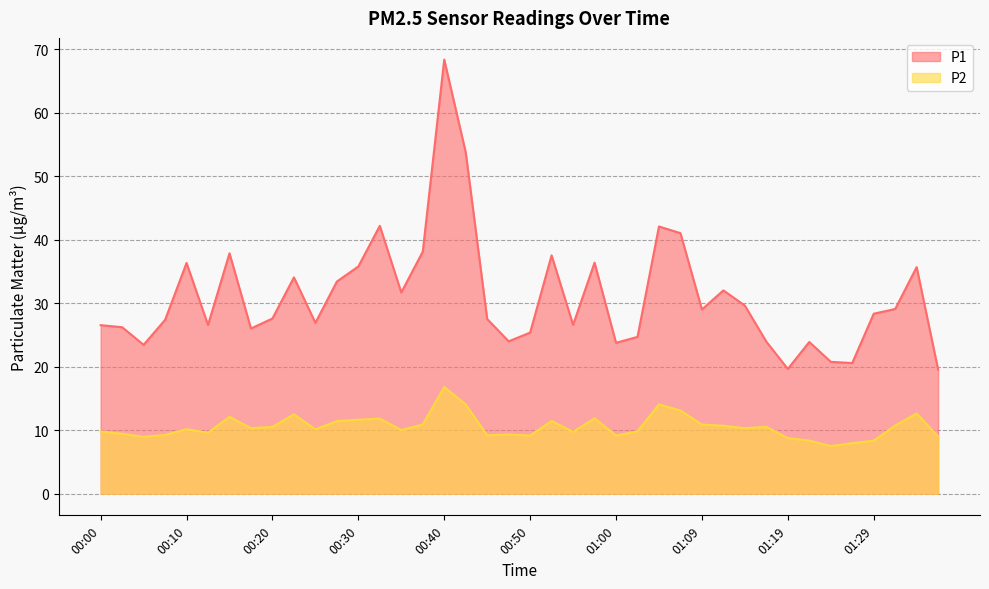

Where is the first local maximum for P2?

00:10